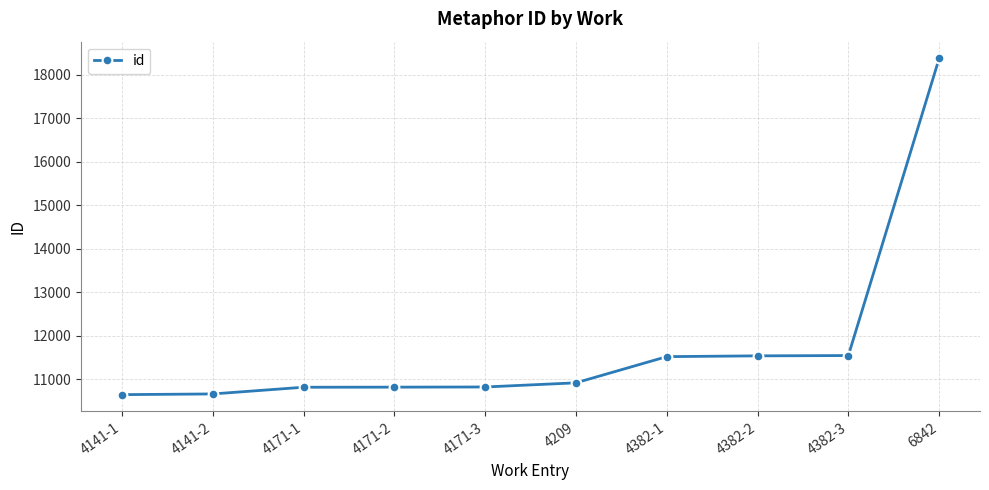

What is the change in value from 4141-1 to 6842?

+7723